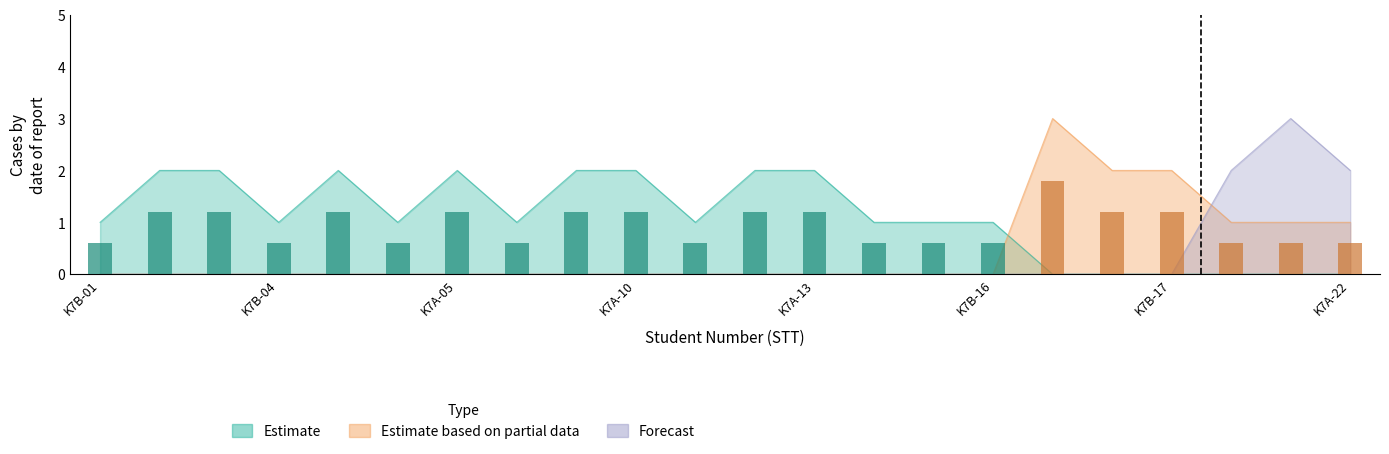

Between 20 and 14, which is larger?

20